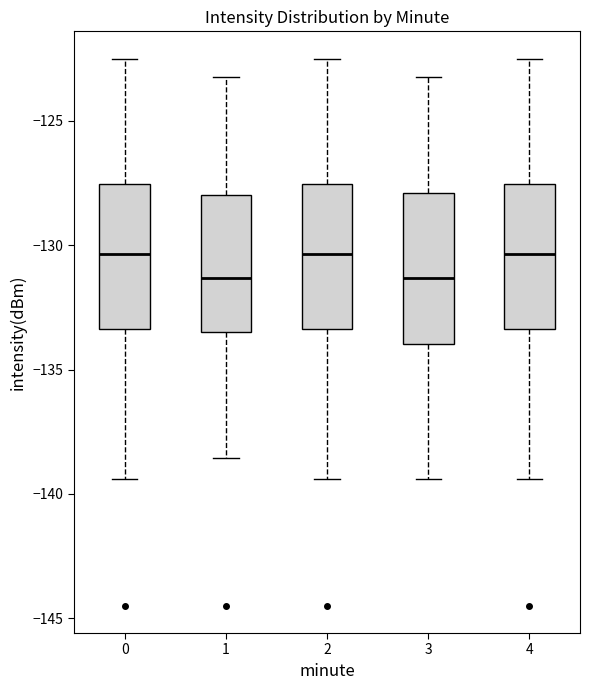

Reading left to right, transcribe this box plot: for each box, give where its median line is, the range the box spans, and where its two whiskers end, as read against the y-axis. The values are not printed on the chart, so give them approximately, as read against the axis.

0: median -130.5, box -133.5 to -127.5, whiskers -139.5 to -122.5
1: median -131.5, box -133.5 to -128.0, whiskers -138.5 to -123.5
2: median -130.5, box -133.5 to -127.5, whiskers -139.5 to -122.5
3: median -131.5, box -134.0 to -128.0, whiskers -139.5 to -123.5
4: median -130.5, box -133.5 to -127.5, whiskers -139.5 to -122.5